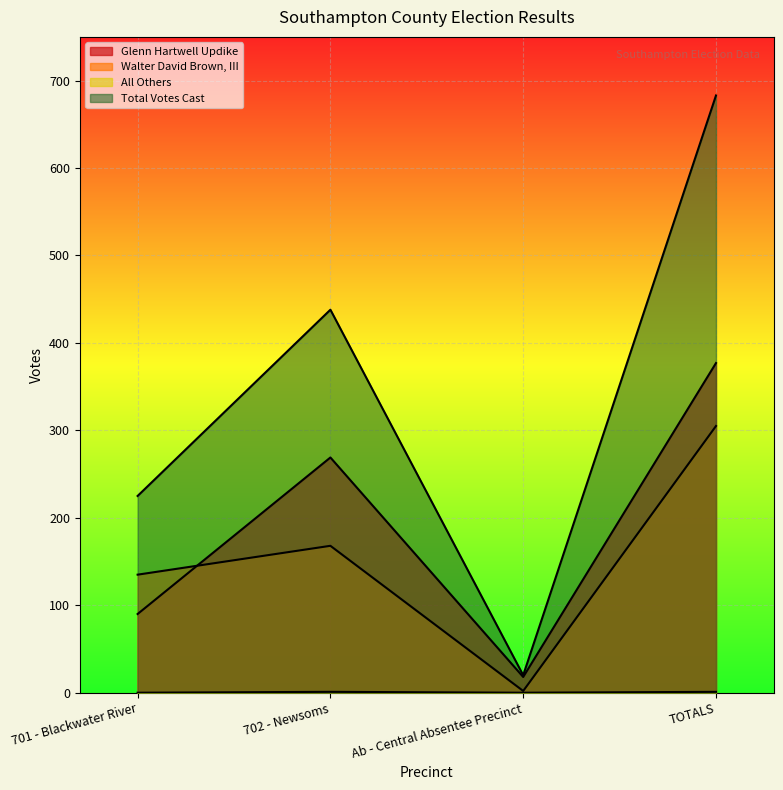

What is the label of the 3rd point from the left?

Ab - Central Absentee Precinct